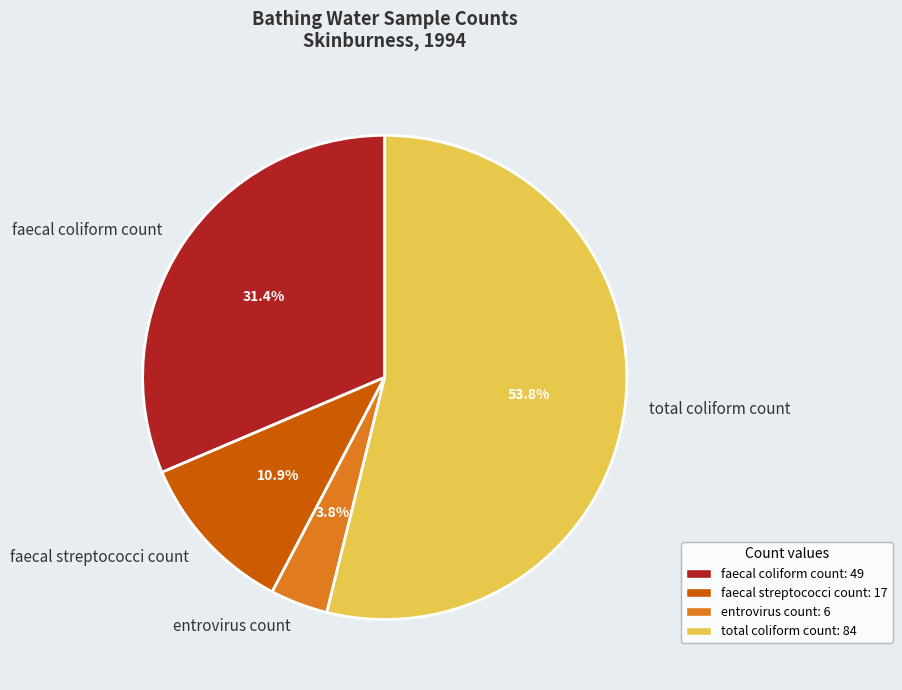

Between entrovirus count and faecal coliform count, which is larger?

faecal coliform count